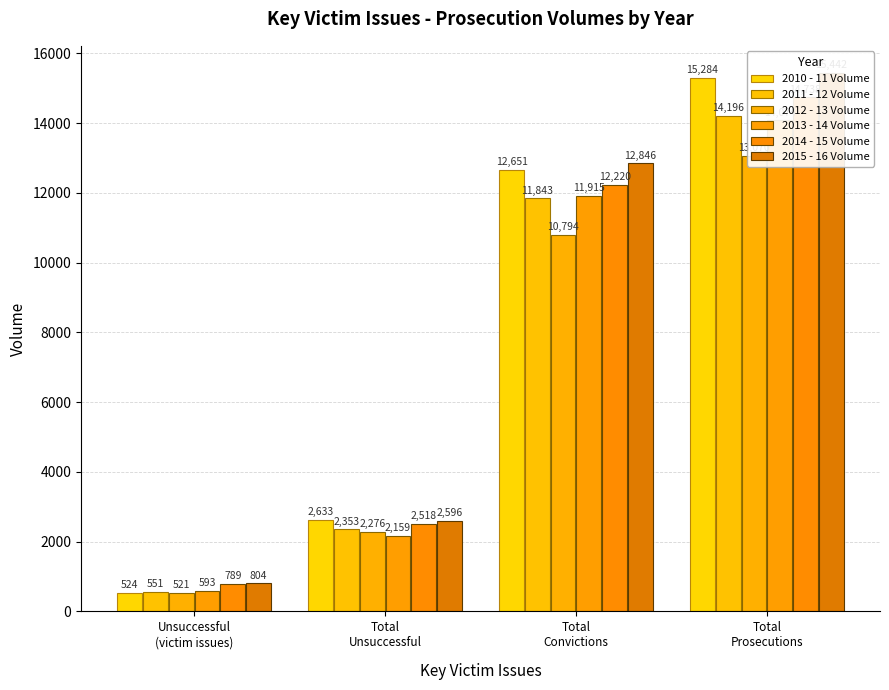

Which series has the largest total across all categories?

2015 - 16 Volume